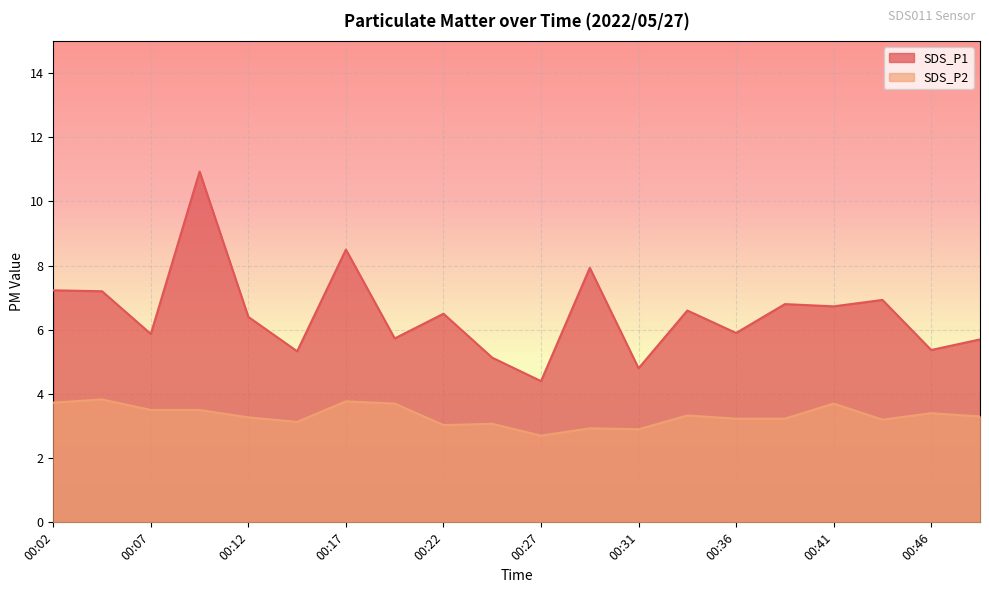

Which has a higher value, 00:29 or 00:49?

00:29